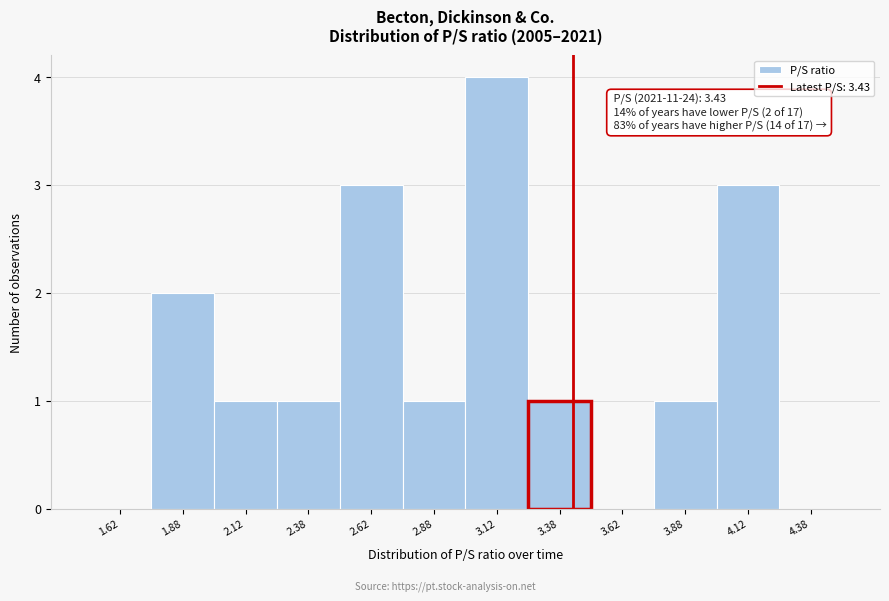

Over which range of the x-axis is the bar tallest?

3.00 to 3.25